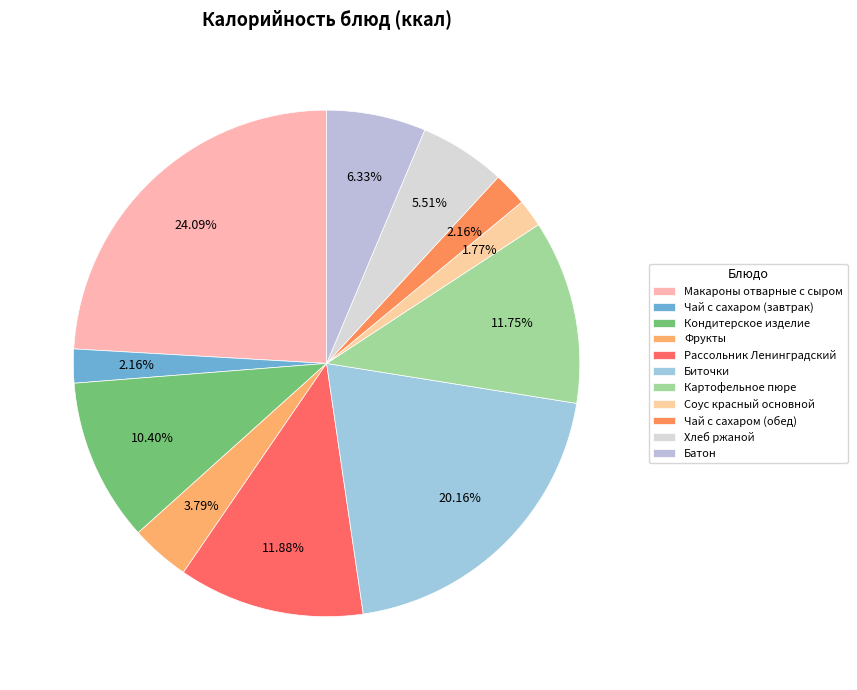

Does Фрукты represent more than half of the total?

No